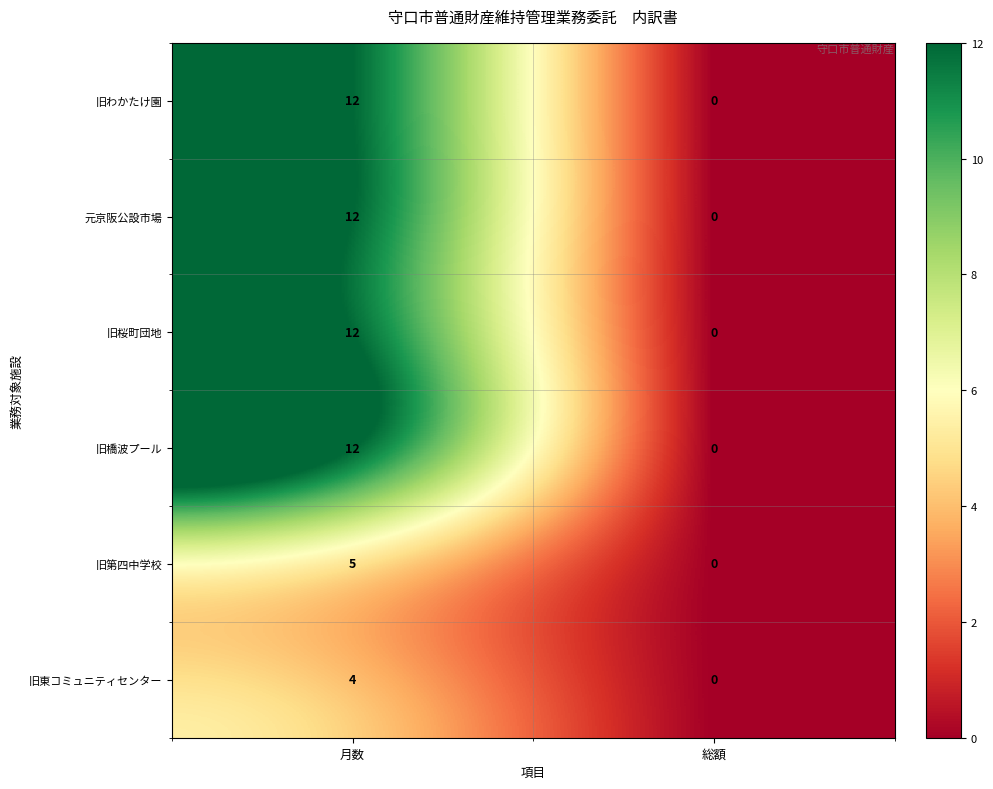

What is the total value across all series at 月数?

57